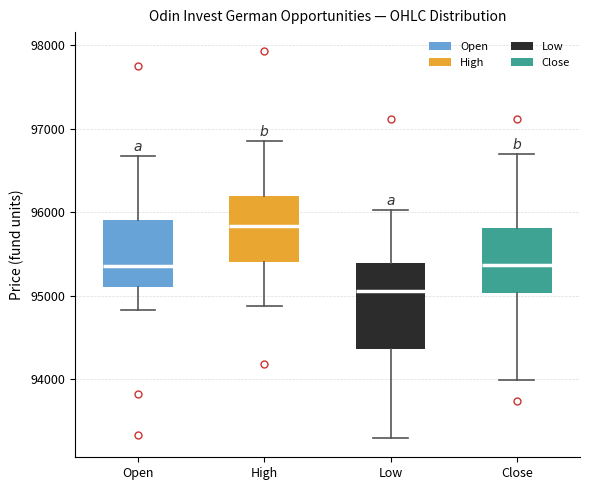

Where does the upper whisker of the box for High end on the y-axis? The values are not printed on the chart, so give them approximately, as read against the axis.

96900